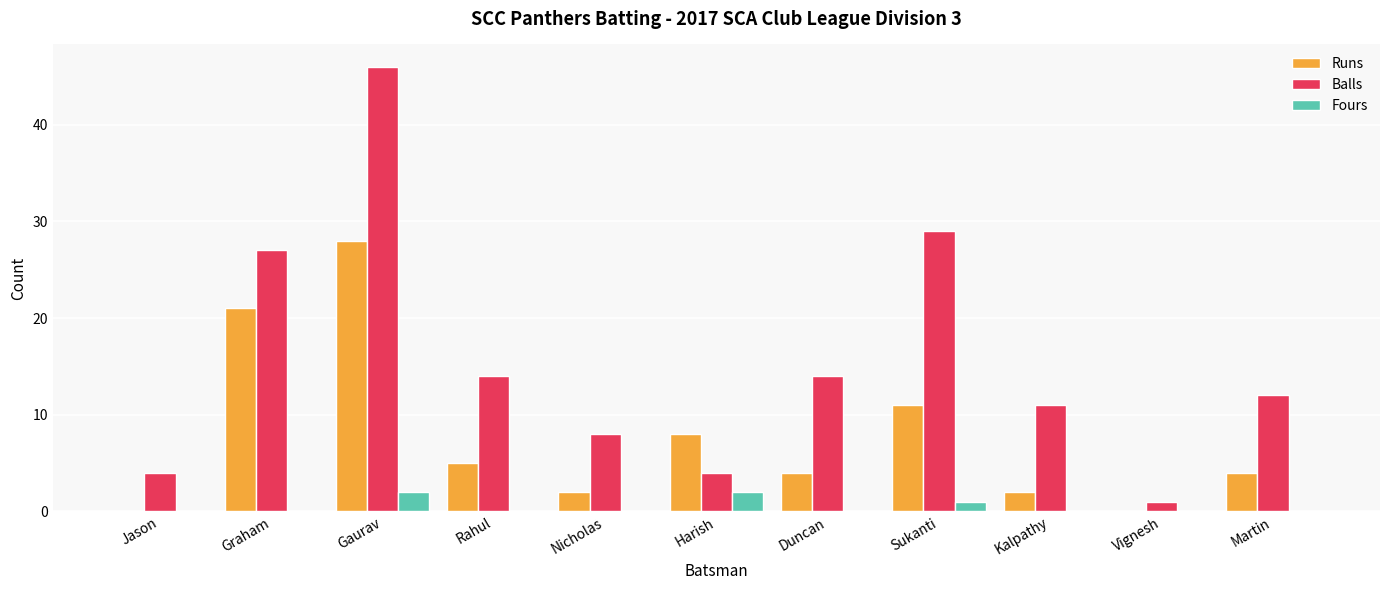

What is the sum of the Runs values at Martin and Kalpathy?

6